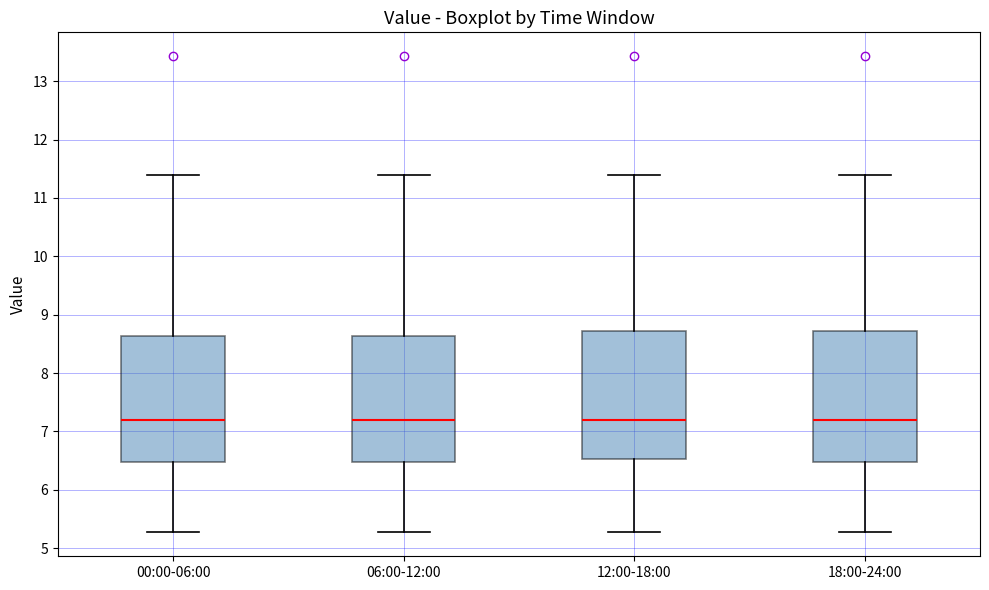

Reading left to right, read every box against the y-axis: the position of its median line, the range the box covers, and the ends of its whiskers. The values are not printed on the chart, so give them approximately, as read against the axis.

00:00-06:00: median 7.2, box 6.5 to 8.6, whiskers 5.3 to 11.4
06:00-12:00: median 7.2, box 6.5 to 8.6, whiskers 5.3 to 11.4
12:00-18:00: median 7.2, box 6.5 to 8.7, whiskers 5.3 to 11.4
18:00-24:00: median 7.2, box 6.5 to 8.7, whiskers 5.3 to 11.4